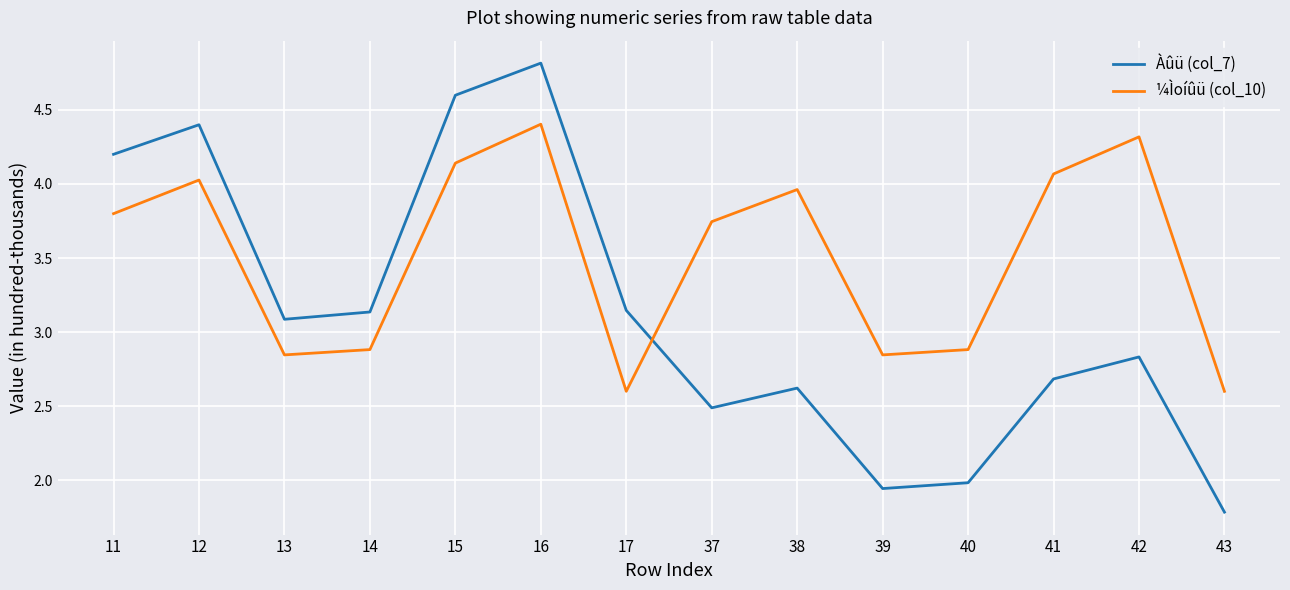

How many distinct data groups are displayed?

2